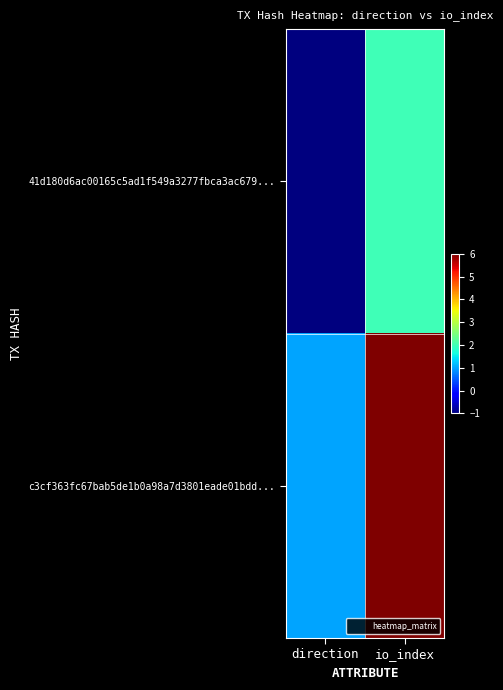

Which series has the largest range (max minus min)?

c3cf363fc67bab5de1b0a98a7d3801eade01bdd...